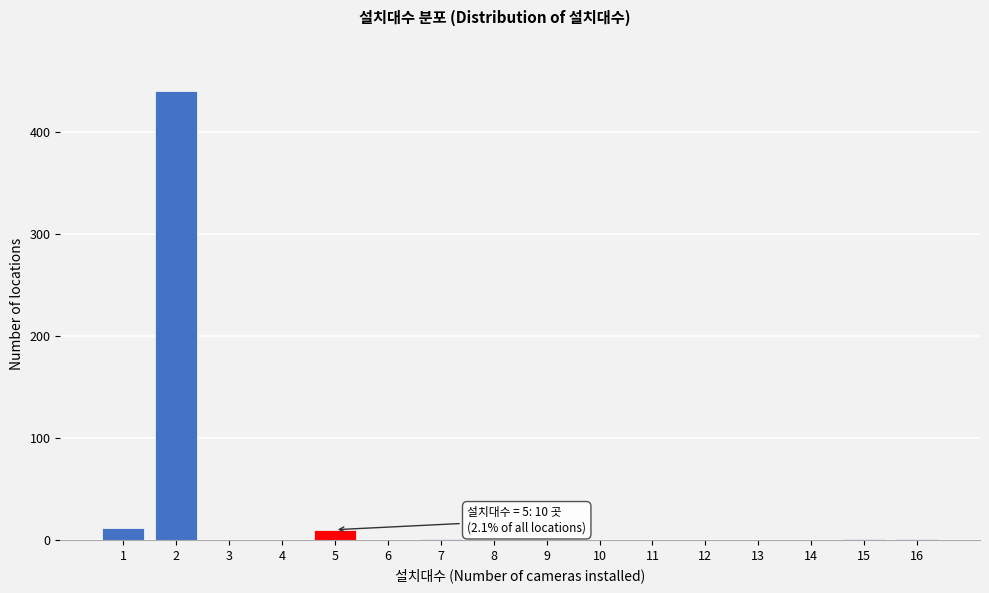

What is the change in value from 1 to 11?

-12